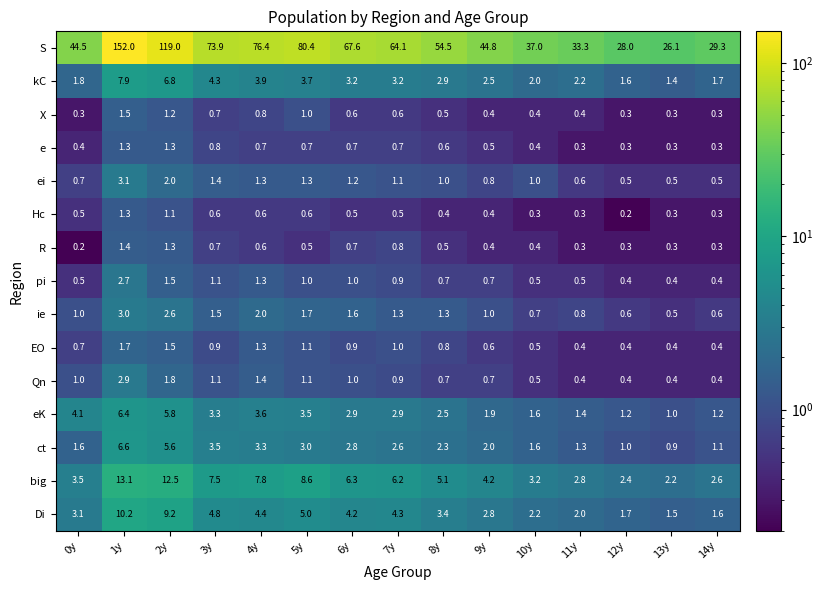

At which label does ie reach its minimum?

13y